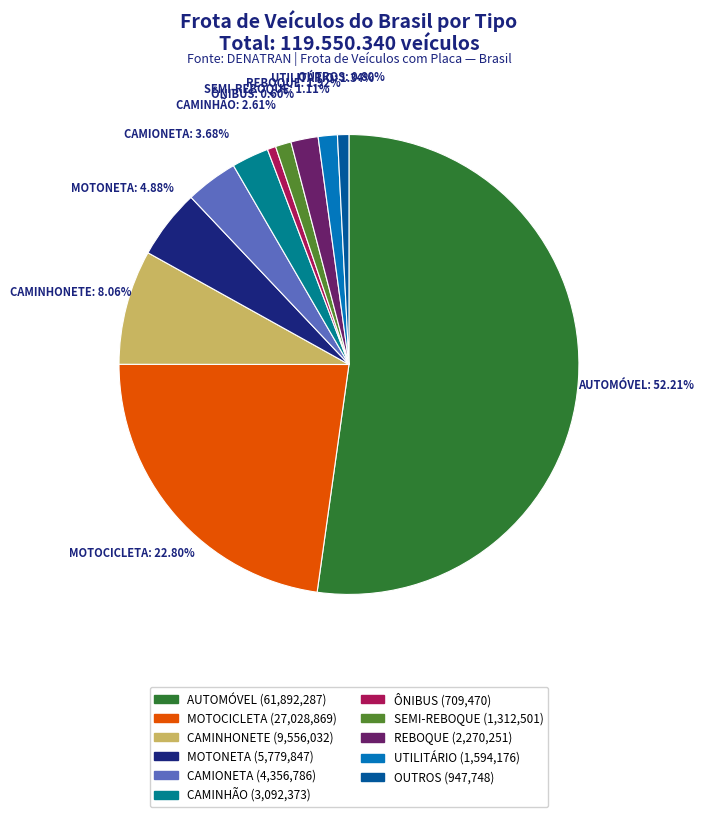

What portion of the pie excludes MOTONETA?

95.1%